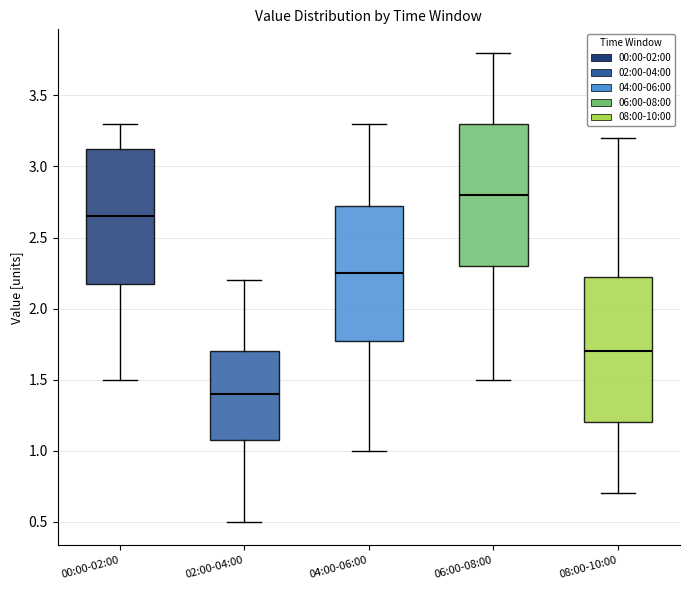

Where does the lower whisker of the box for 02:00-04:00 end on the y-axis? The values are not printed on the chart, so give them approximately, as read against the axis.

0.50